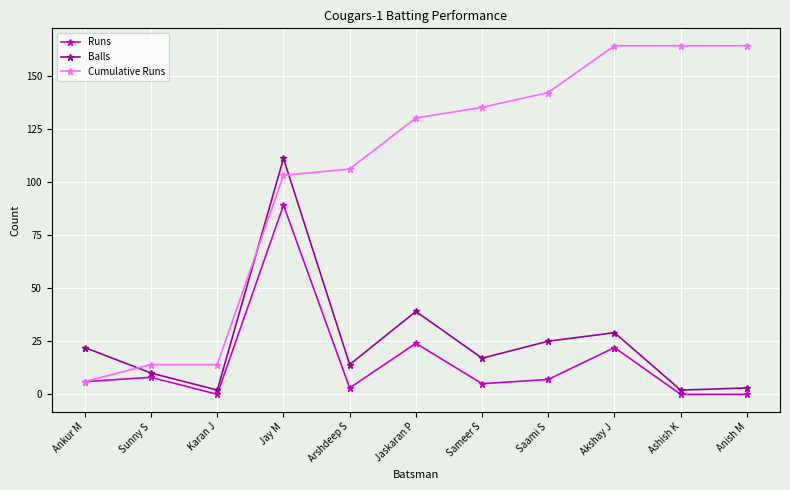

How many lines are shown in the chart?

3